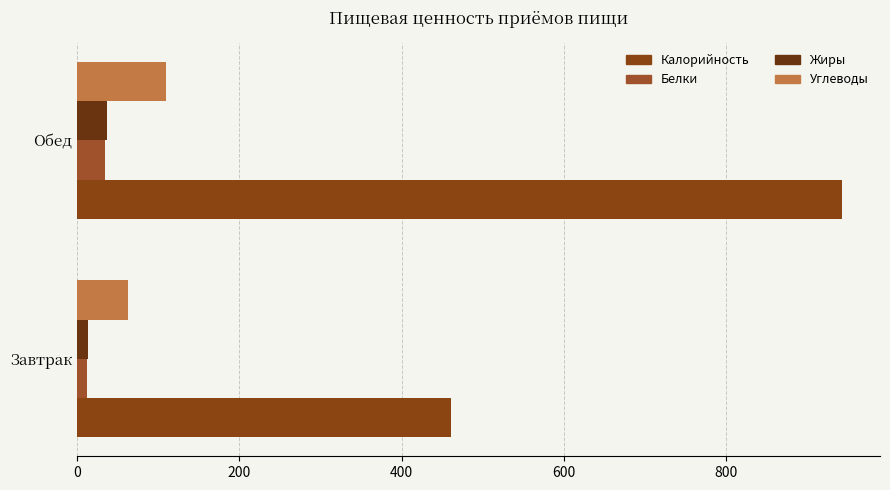

How many categories are shown in the chart?

2